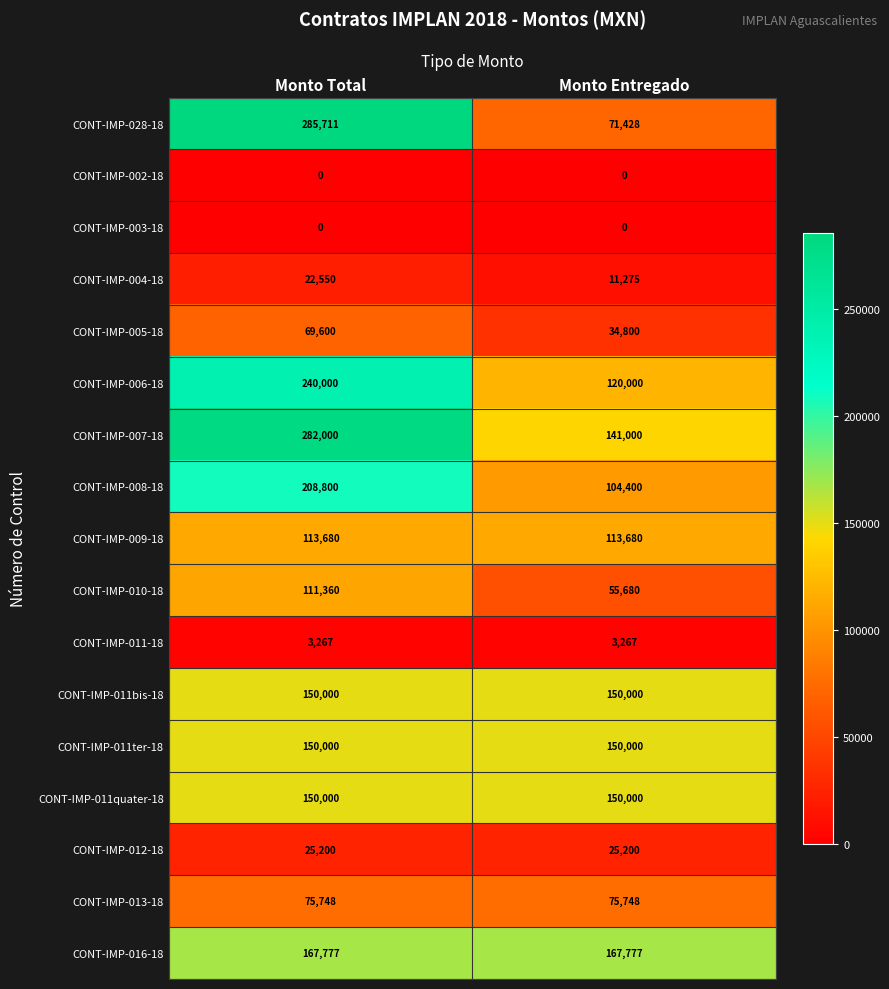

What is the spread (max minus min) of values at Monto Entregado?

167777